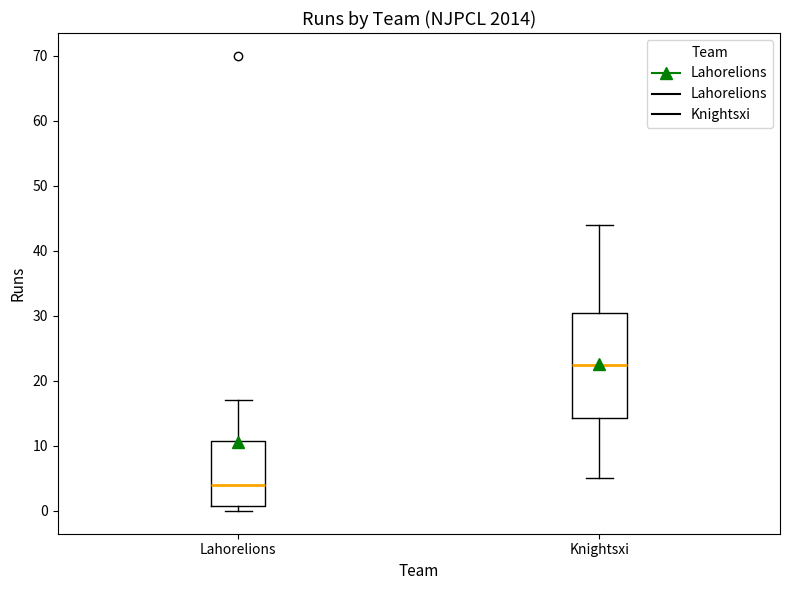

Which box is the tallest, from its lower edge to its upper edge?

Knightsxi